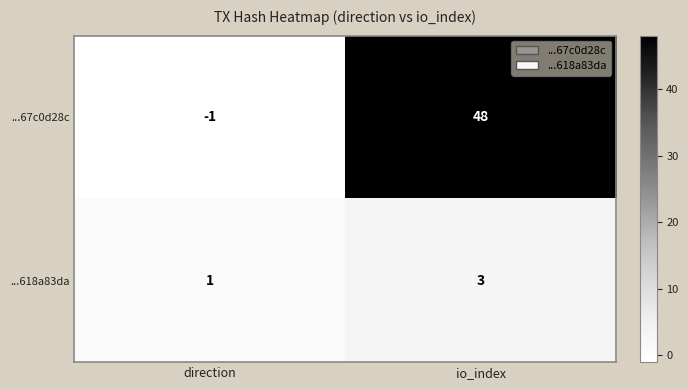

Which series has the largest total across all categories?

...67c0d28c